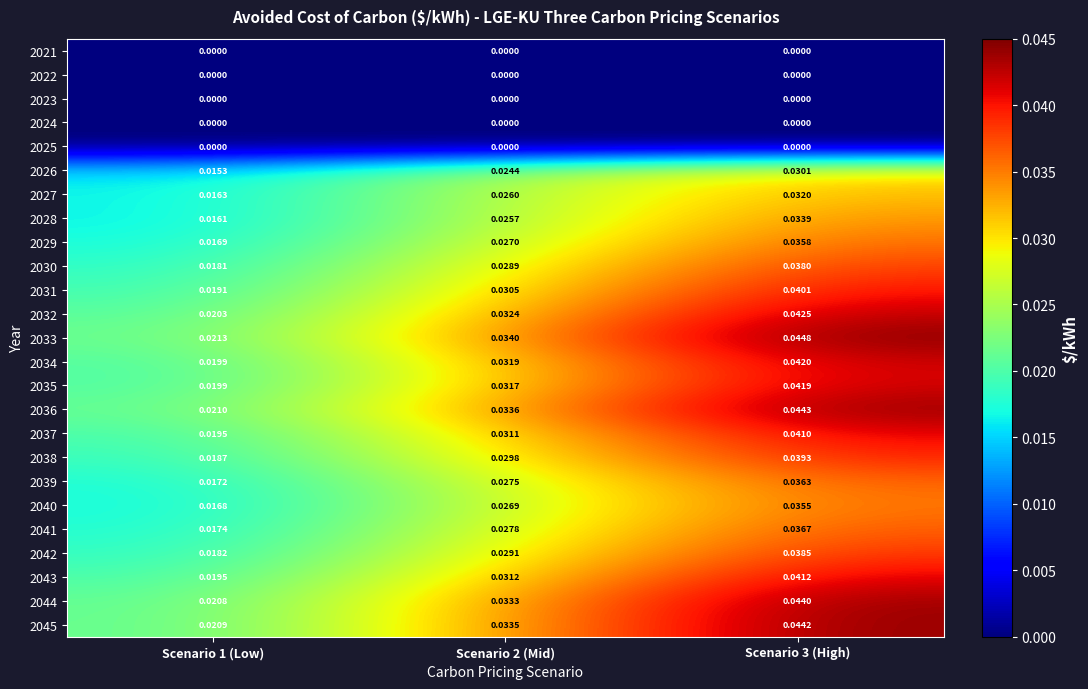

What is the total value across all series at Scenario 2 (Mid)?

0.6